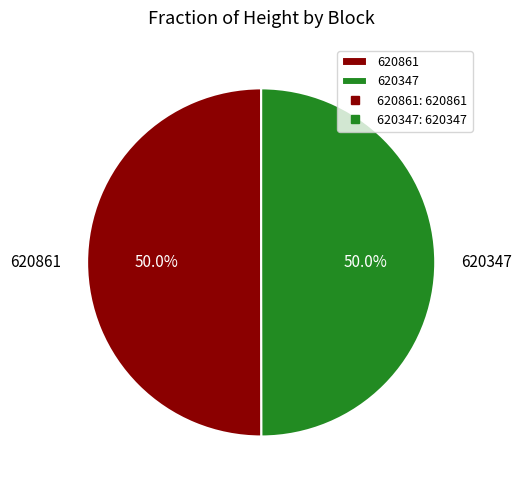

Approximately how many times larger is the value at 620861 compared to 620347?

1.0